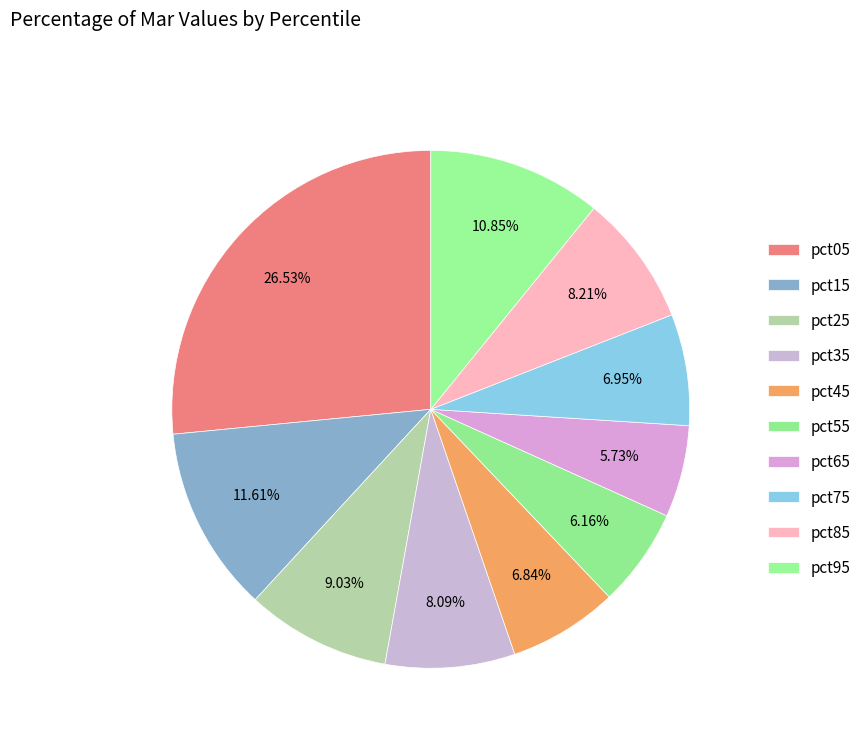

Does any single category account for the majority?

No